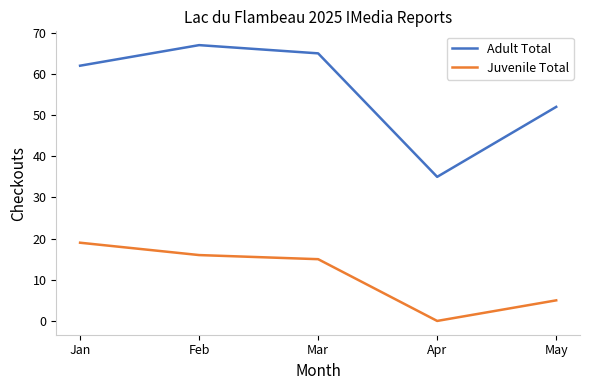

What is the sum of all Juvenile Total values?

55